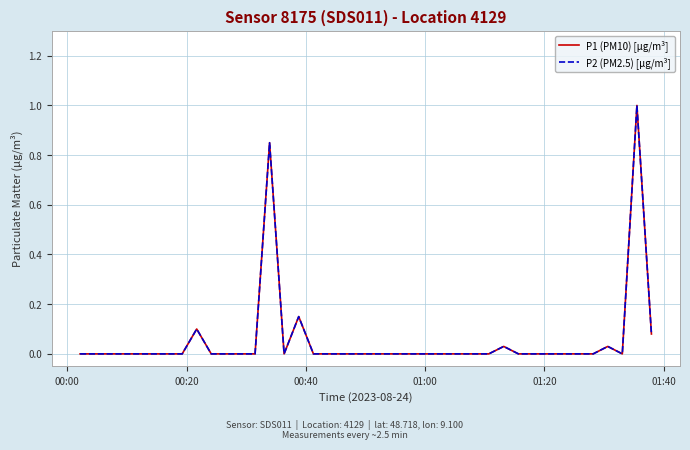

Does the chart have visible grid lines?

Yes